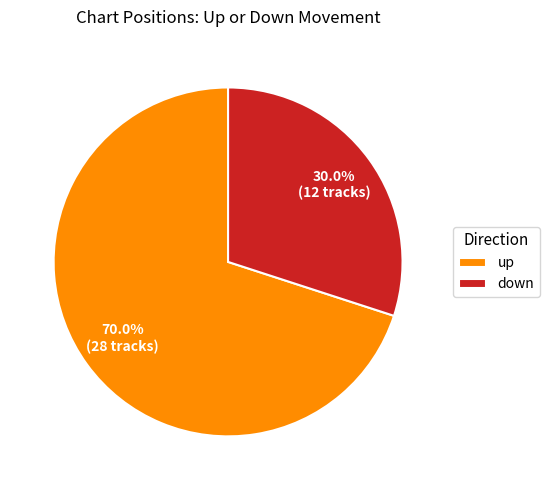

Do up and down together represent more than half of the pie?

Yes